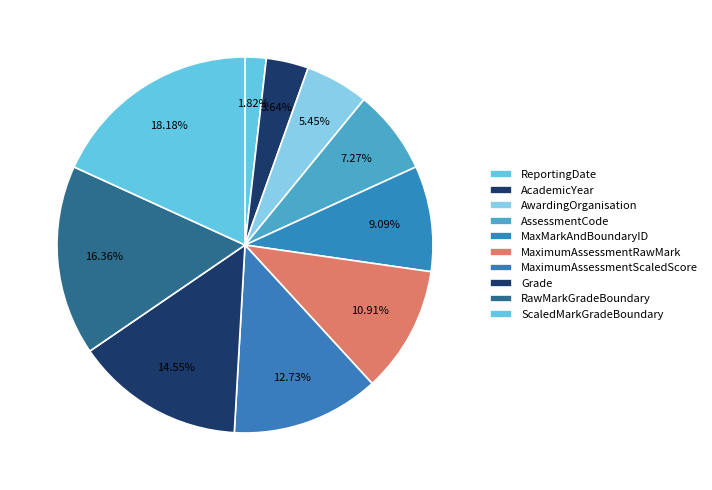

Does MaximumAssessmentRawMark represent more than half of the total?

No